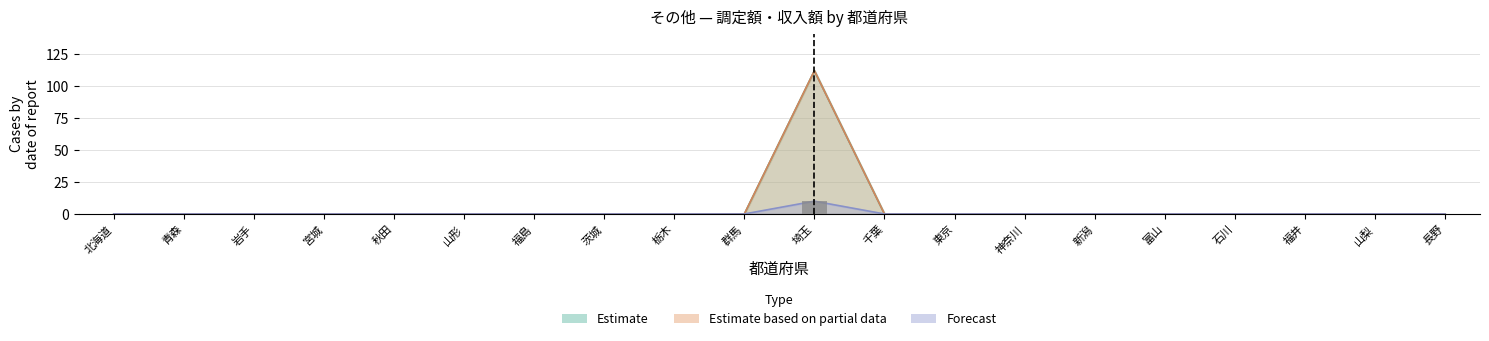

The value at 茨城 is 0. True or false?

True